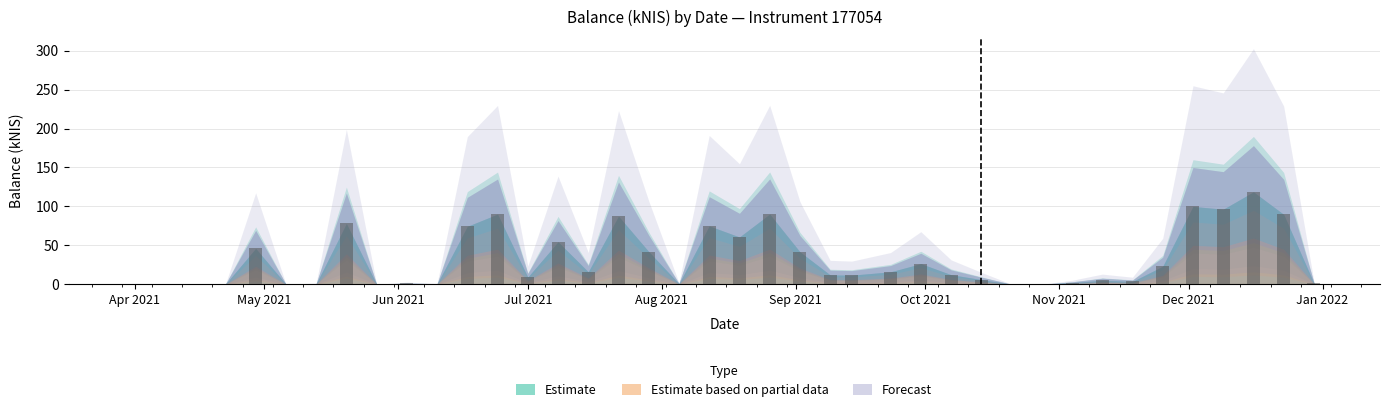

What is the sum of all values?

1293.5